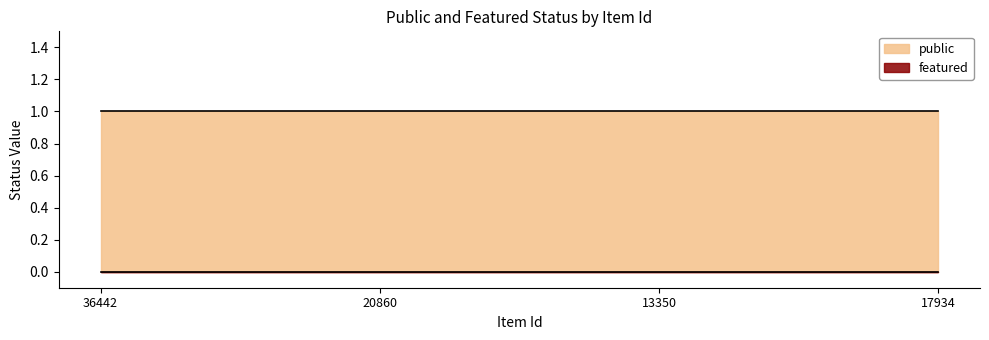

At 17934, list the series in order from smallest to largest.

featured, public